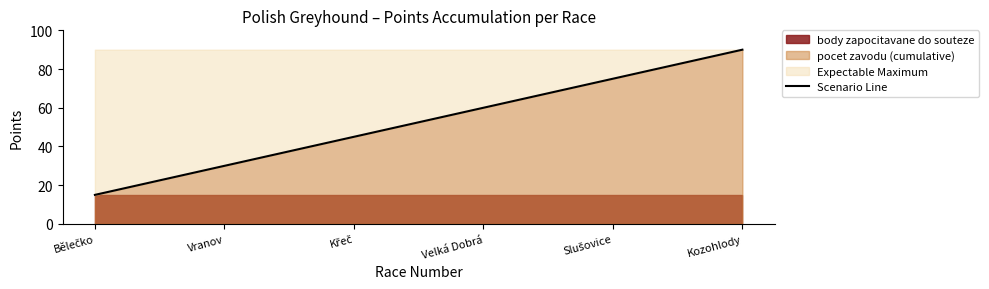

How many data points are less than 60?

3